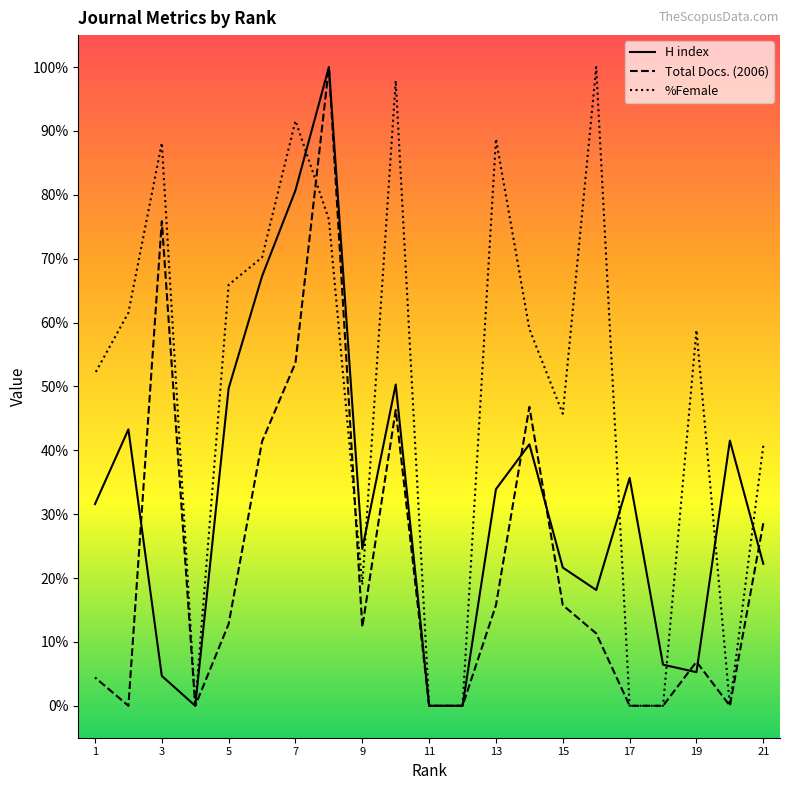

List the labels in order of Total Docs. (2006) value, smallest first.

20, 18, 17, 12, 11, 4, 2, 1, 19, 16, 9, 5, 15, 13, 21, 6, 10, 14, 7, 3, 8